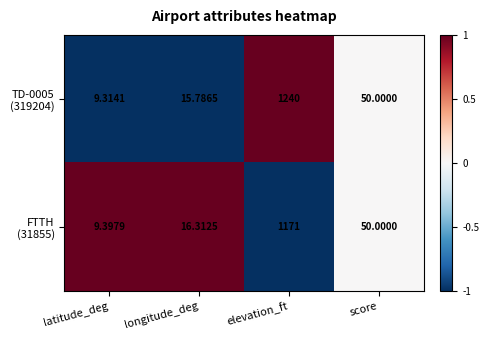

How many series are shown in this chart?

2